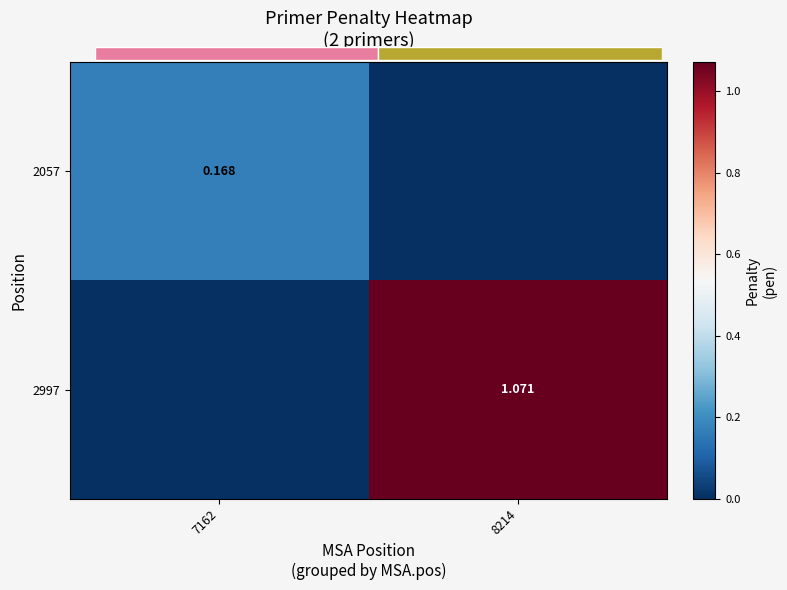

What is the difference between the 2057 values at 7162 and 8214?

0.2